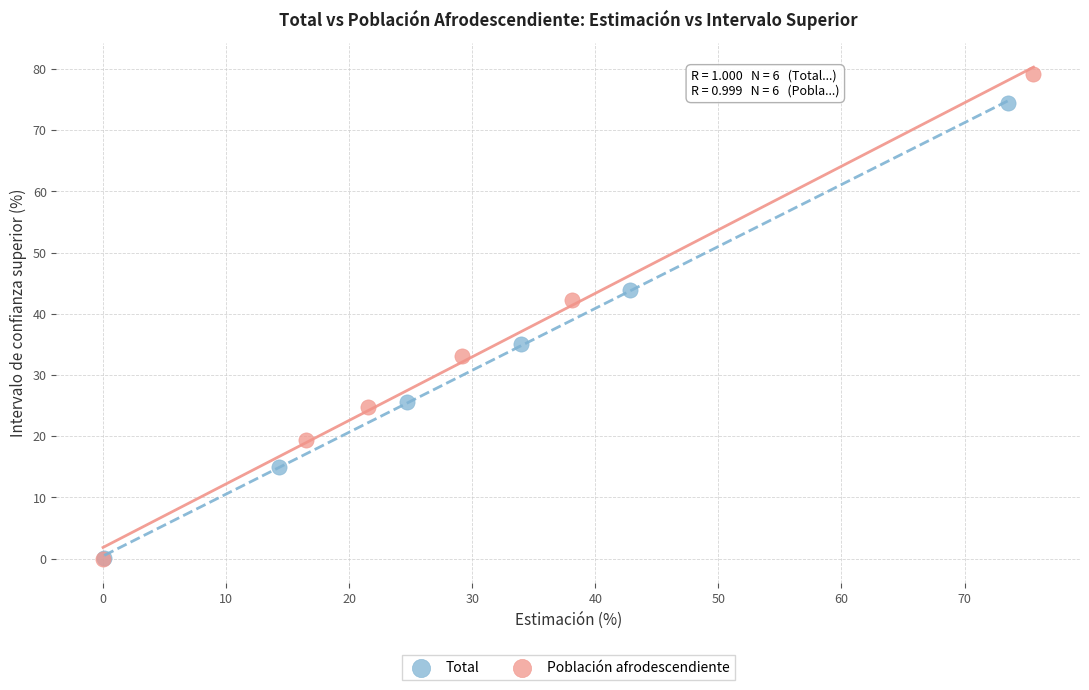

Which series has the largest Y range (max minus min)?

Población afrodescendiente